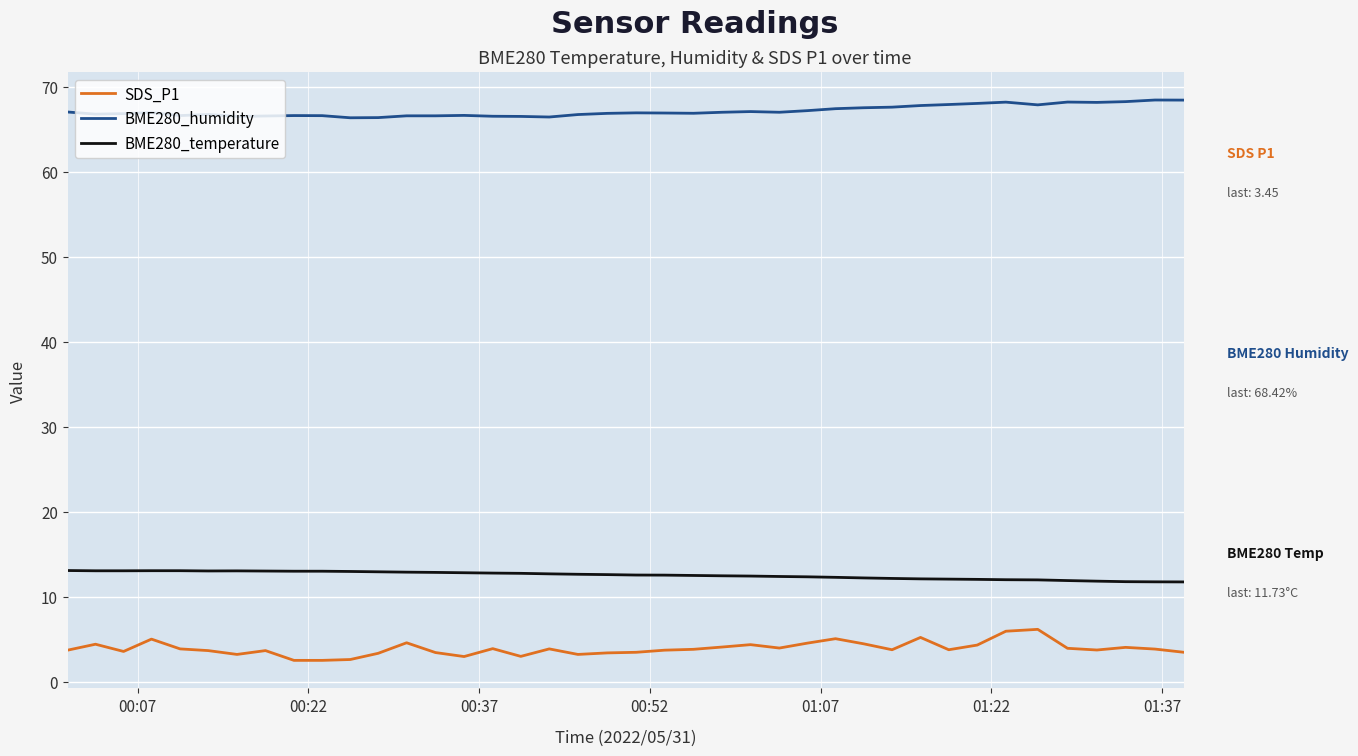

True or false: BME280_temperature and BME280_humidity cross at least once.

False